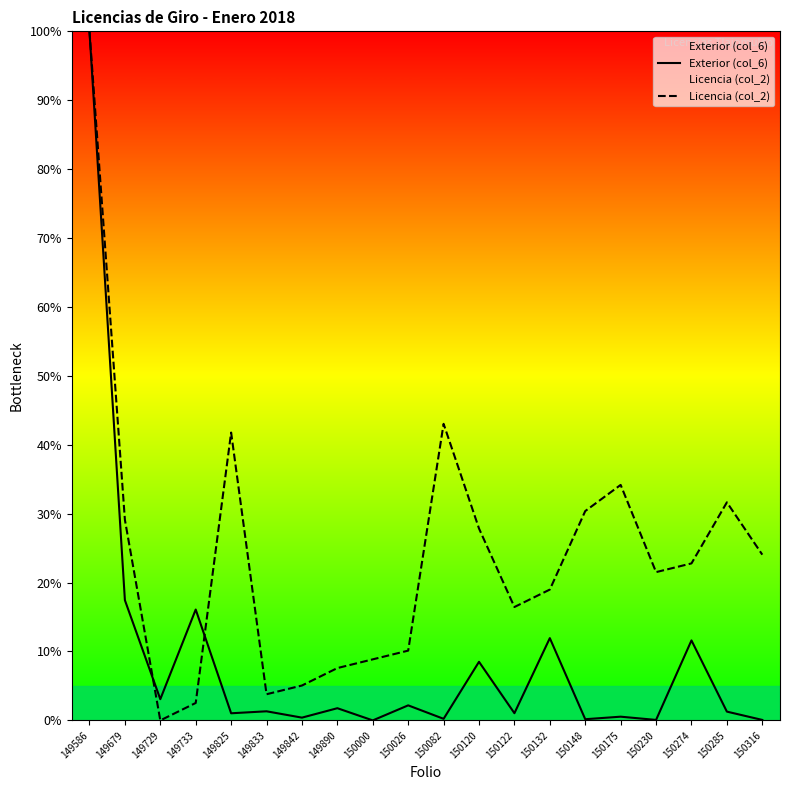

Which series has the largest range (max minus min)?

Exterior (col_6)